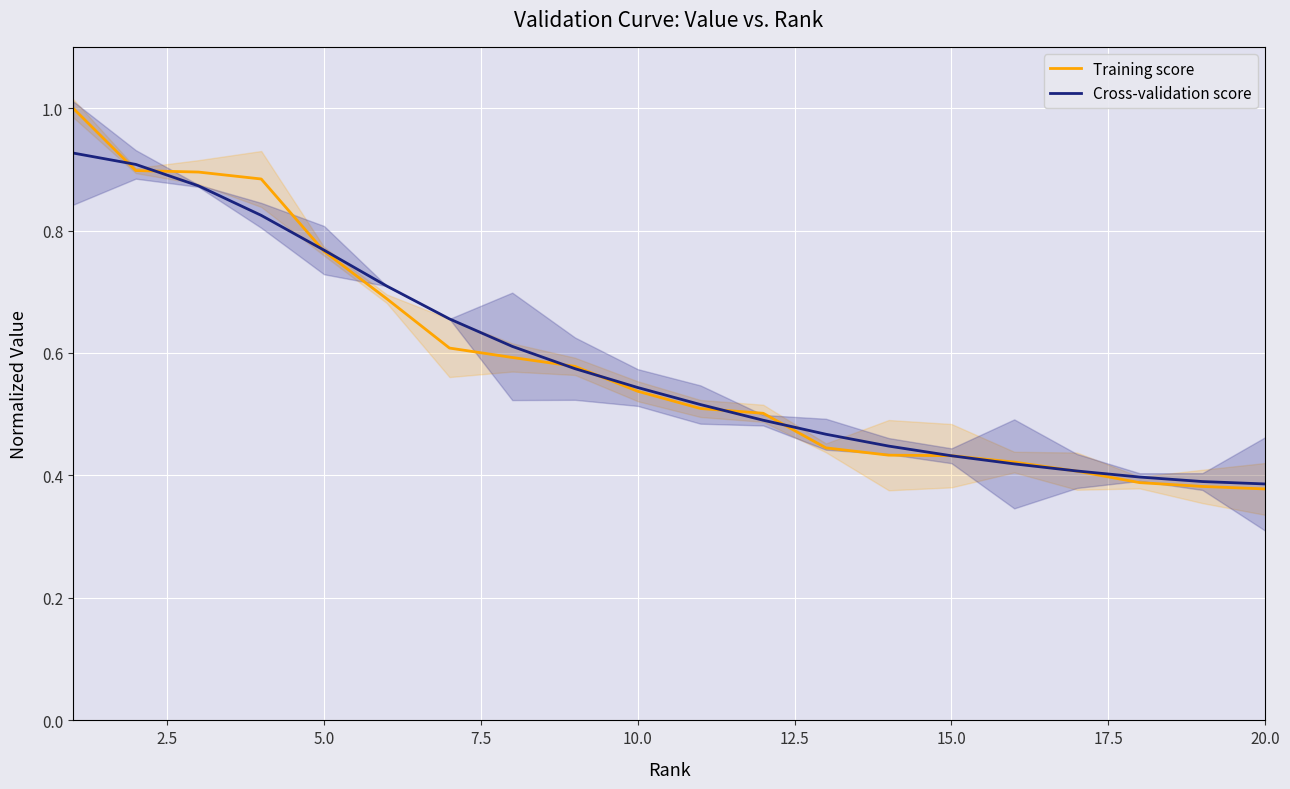

Is the value of Cross-validation score at 5.0 greater than the value of Training score at 10.0?

Yes